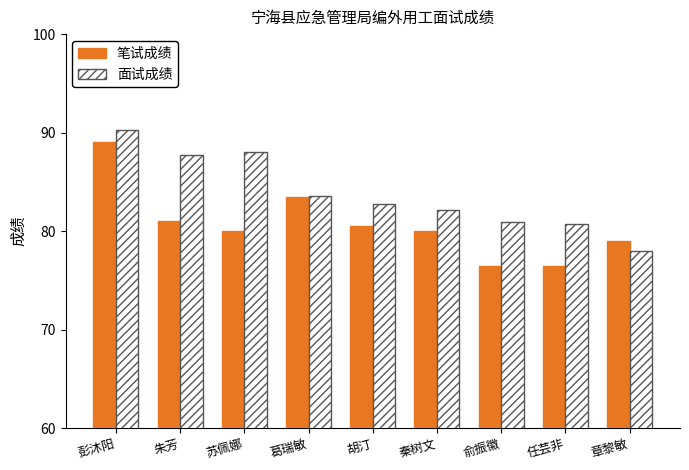

Is the value of 面试成绩 at 朱芳 greater than the value of 笔试成绩 at 胡汀?

Yes